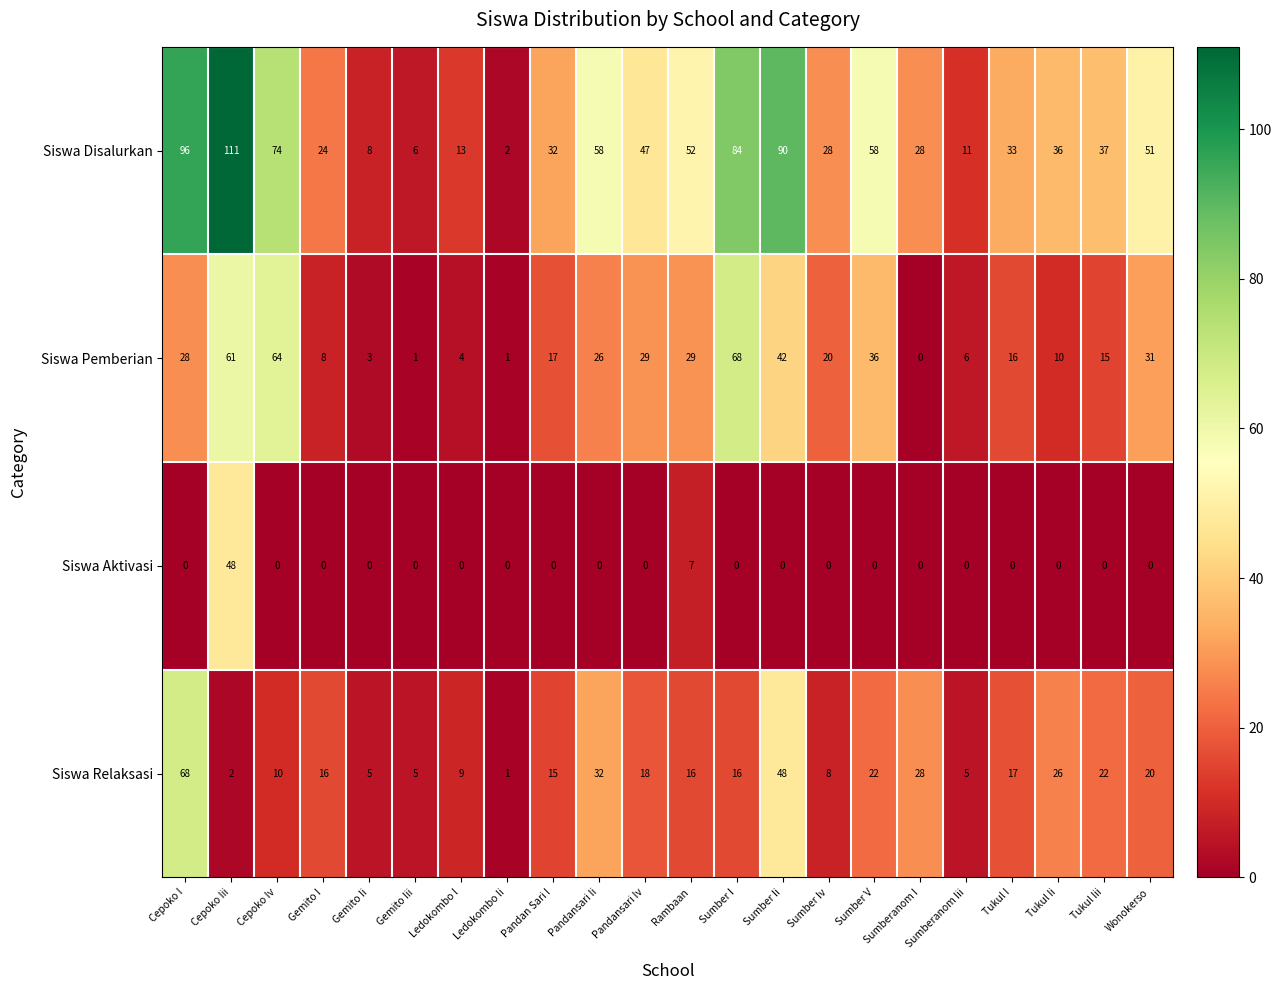

Which series has the largest range (max minus min)?

Siswa Disalurkan